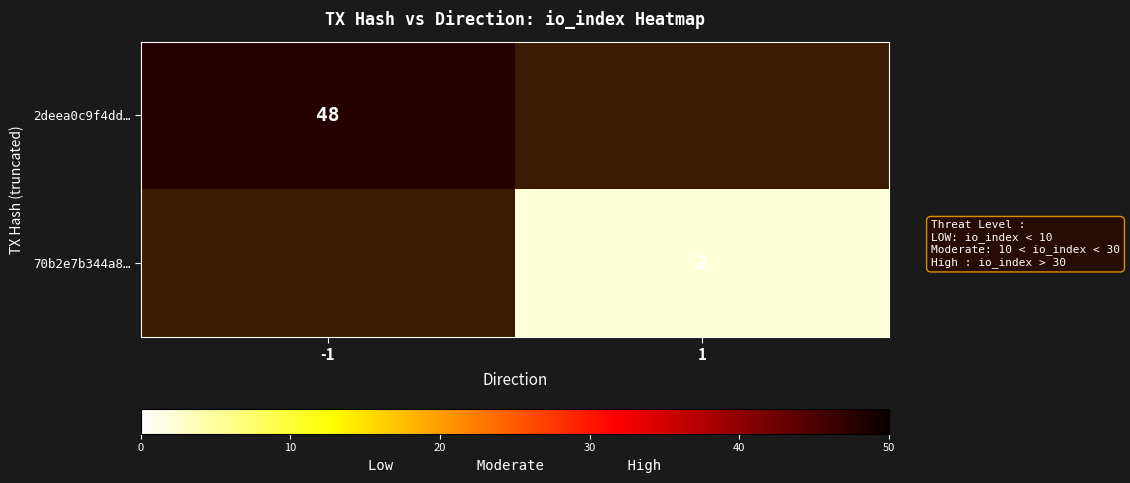

True or false: 70b2e7b344a8… has a value of 2 at 1.

True